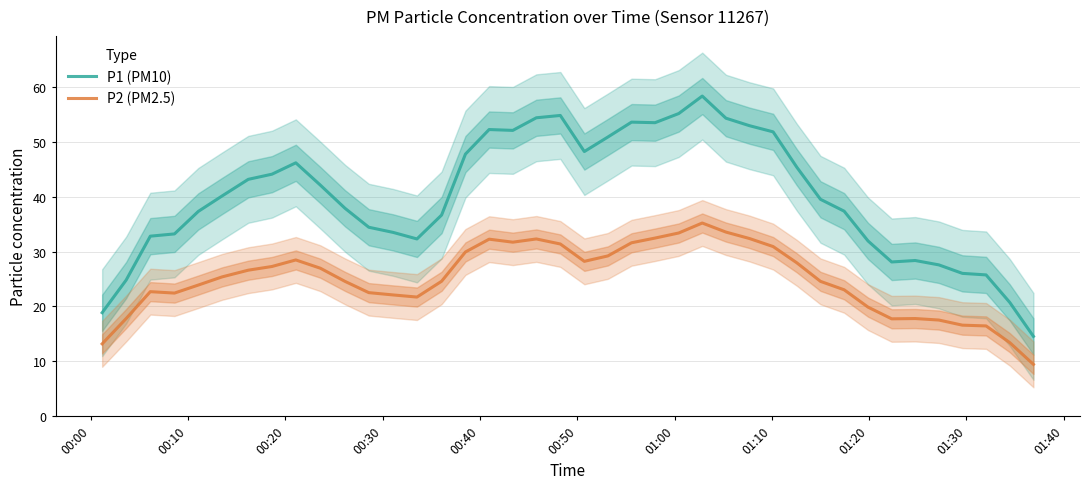

True or false: P2 (PM2.5) and P1 (PM10) intersect in this chart.

False